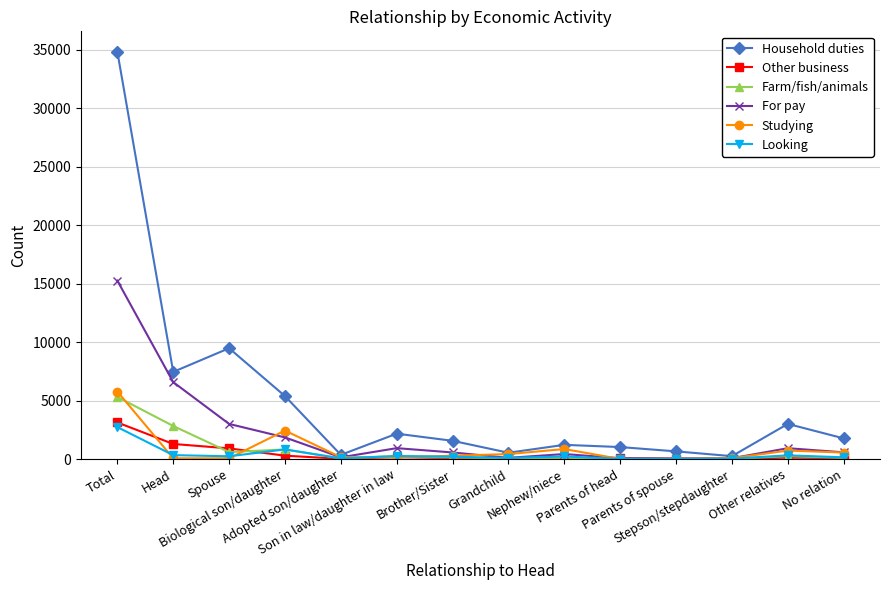

Where is the first local maximum for Studying?

Biological son/daughter